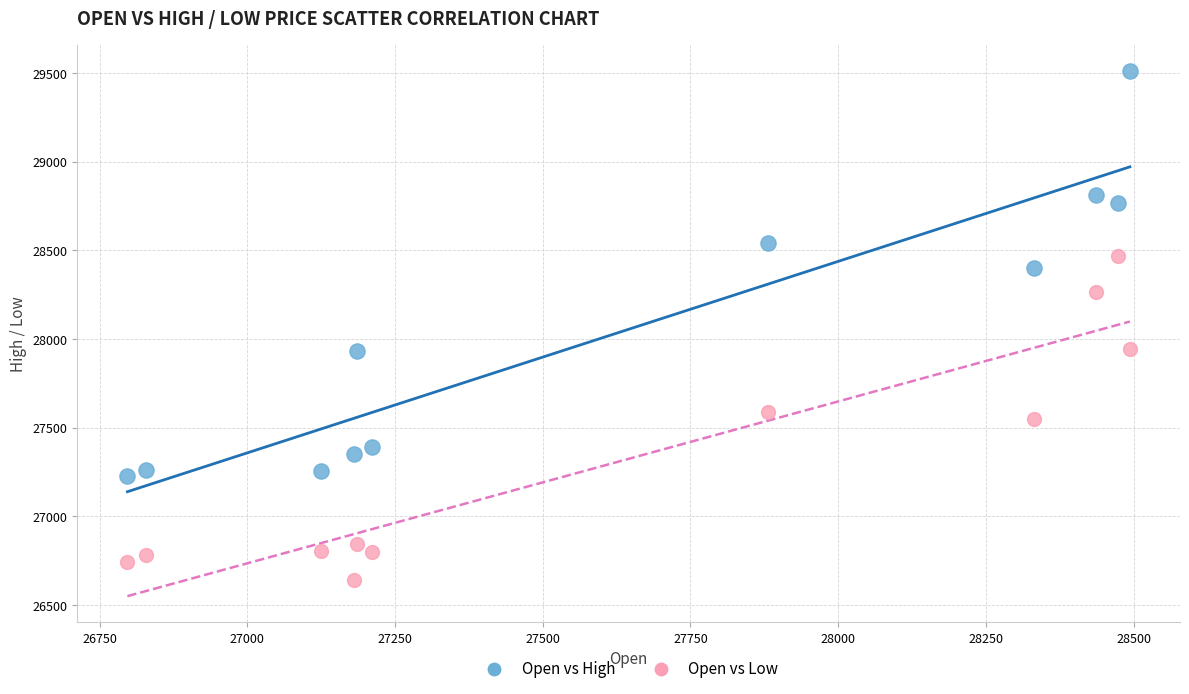

Which series has the largest Y range (max minus min)?

Open vs High